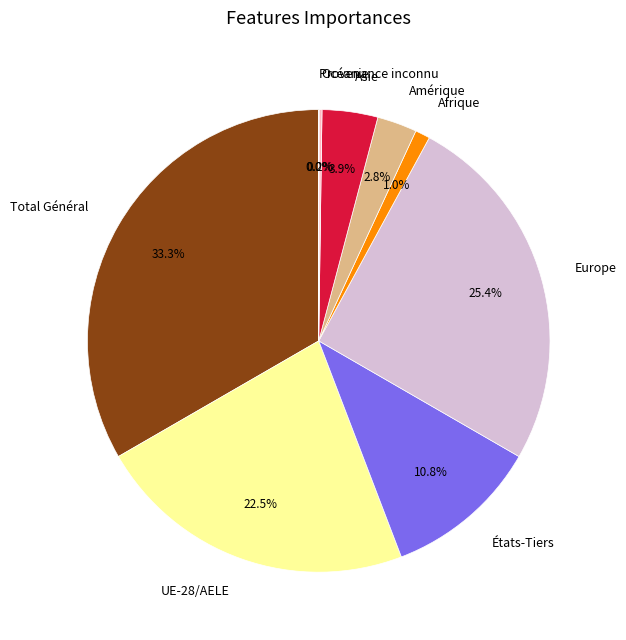

Is there any slice that represents more than half of the pie?

No